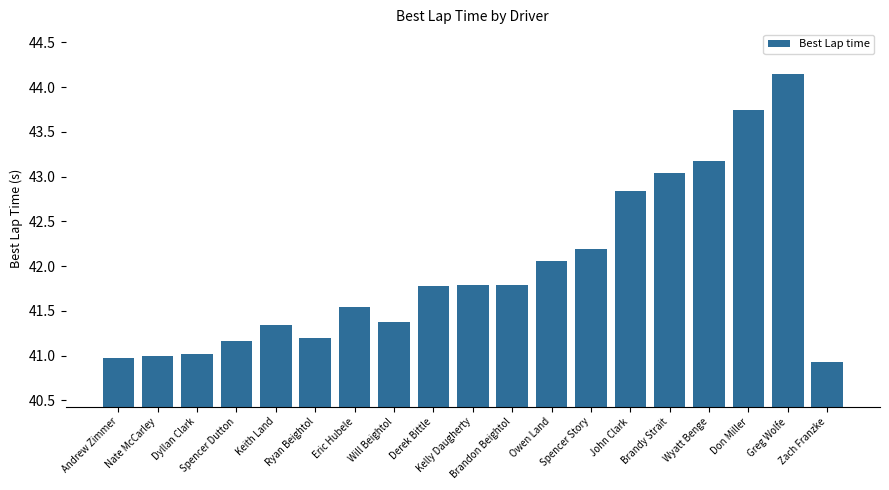

Which label corresponds to the largest value in the chart?

Greg Wolfe